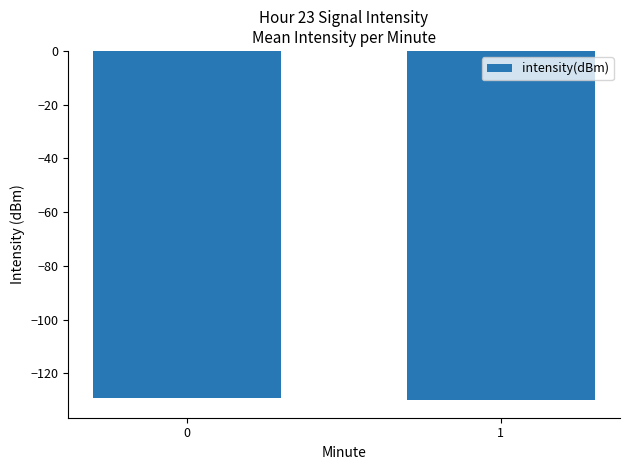

Does the chart contain any negative values?

Yes